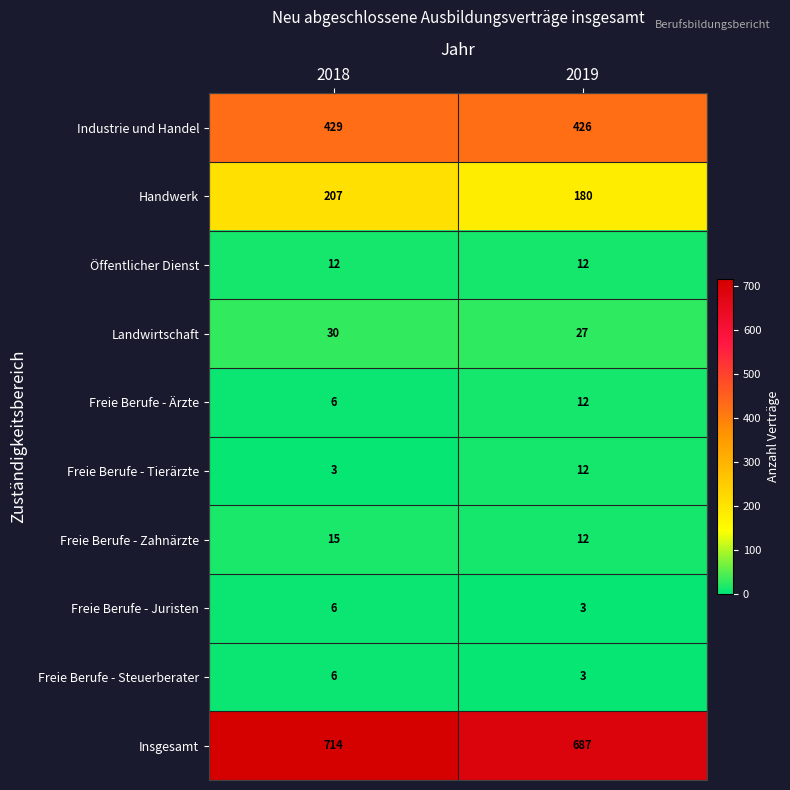

Which series has the largest total across all categories?

Insgesamt